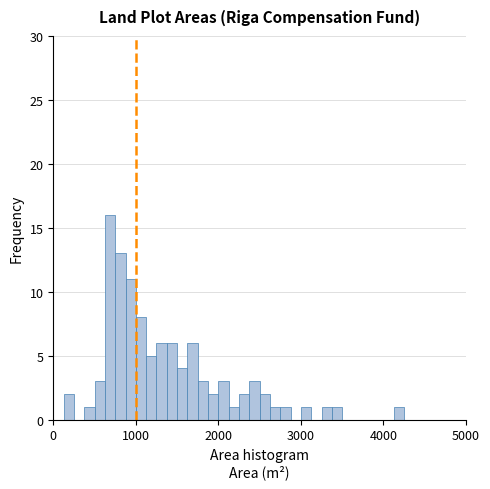

Around what value on the x-axis is the tallest bar? Give the approximate position of its centre, as read against the axis.

700